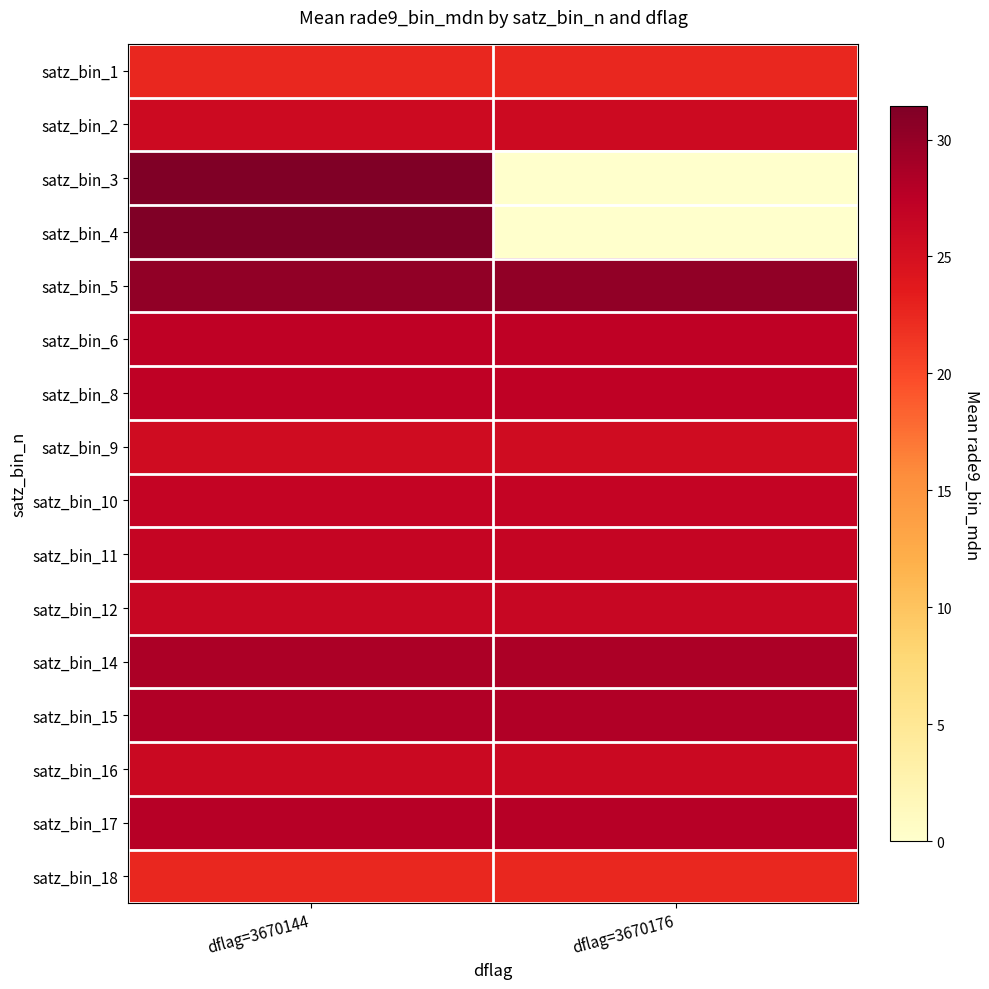

Rank the series at dflag=3670144 from highest to lowest value.

satz_bin_3, satz_bin_4, satz_bin_5, satz_bin_14, satz_bin_15, satz_bin_17, satz_bin_8, satz_bin_6, satz_bin_10, satz_bin_11, satz_bin_12, satz_bin_16, satz_bin_2, satz_bin_9, satz_bin_1, satz_bin_18